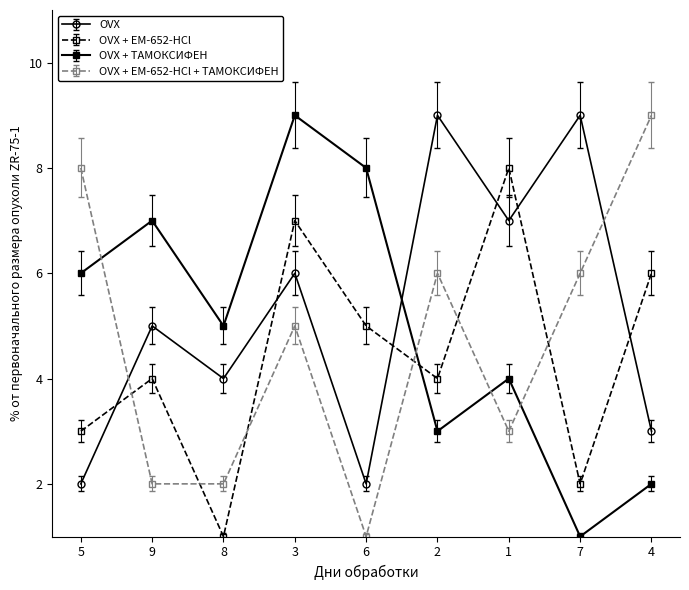

Between 9 and 6, which series saw the biggest shift?

OVX